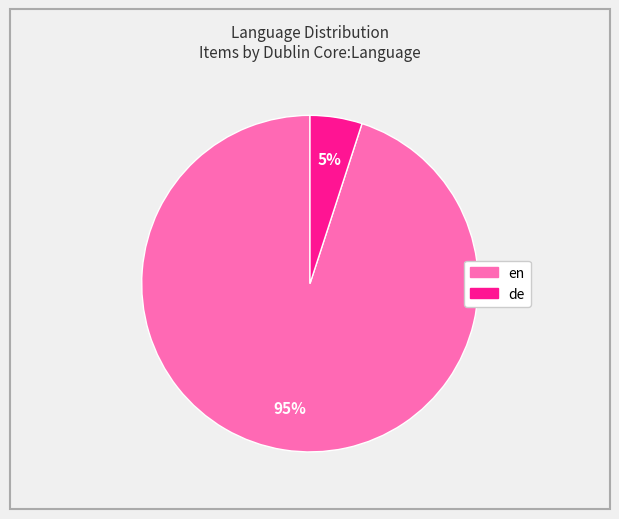

What percentage is the de slice, to the nearest percent?

5%